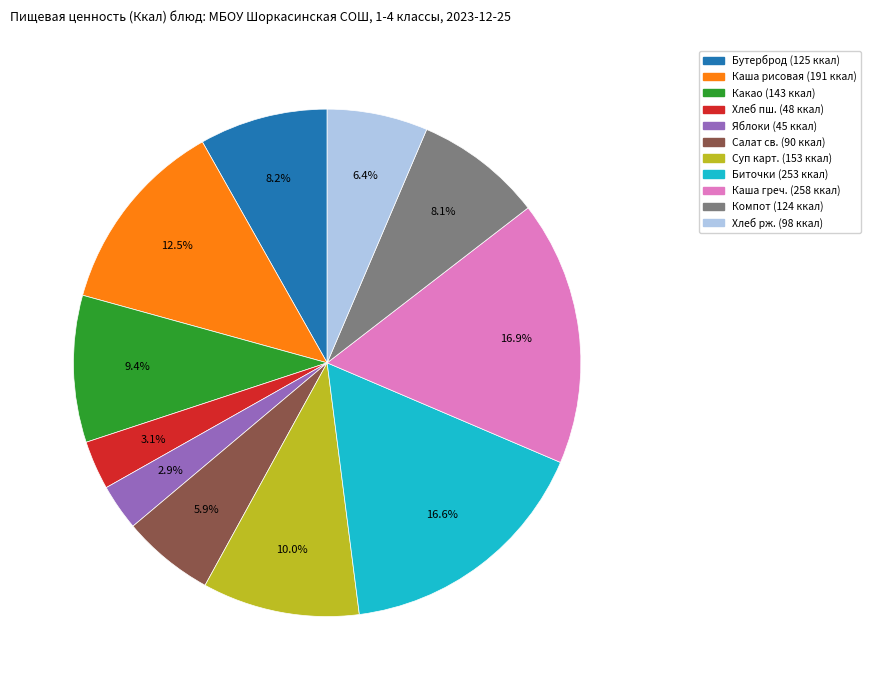

How many slices are in this pie chart?

11